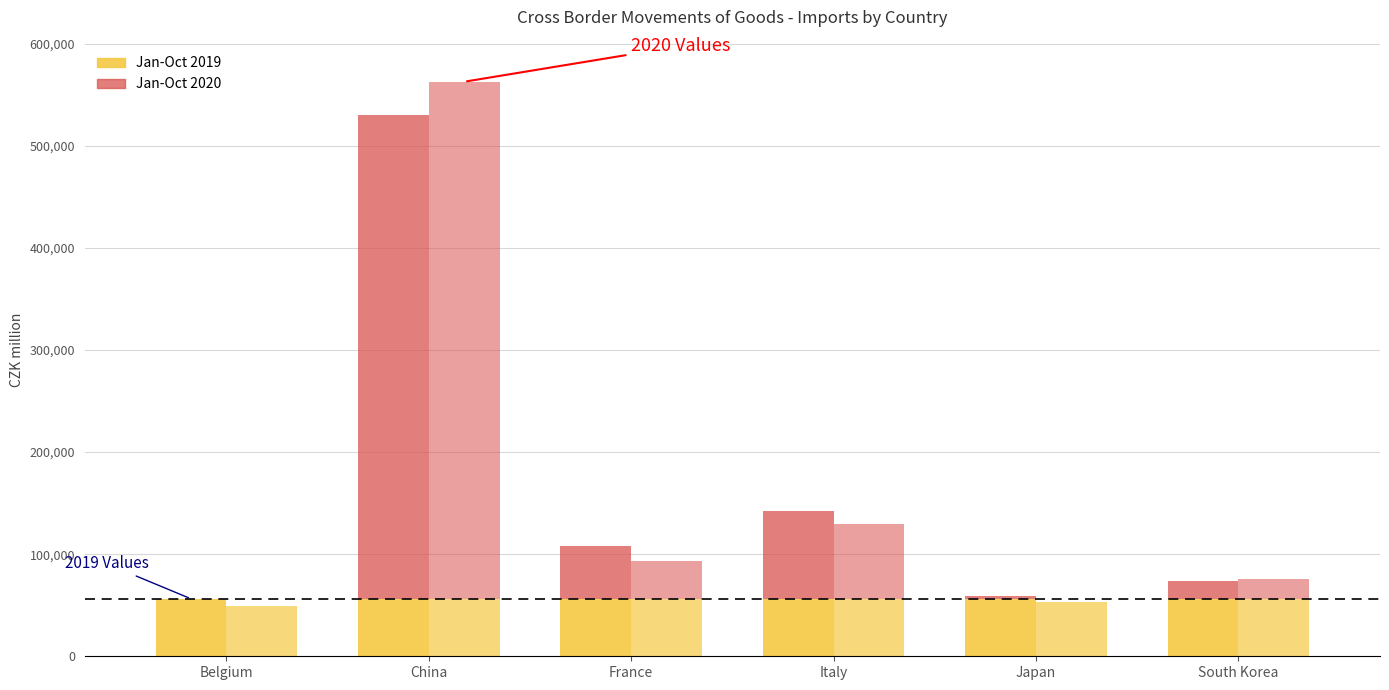

What is the label of the 6th bar from the left?

South Korea